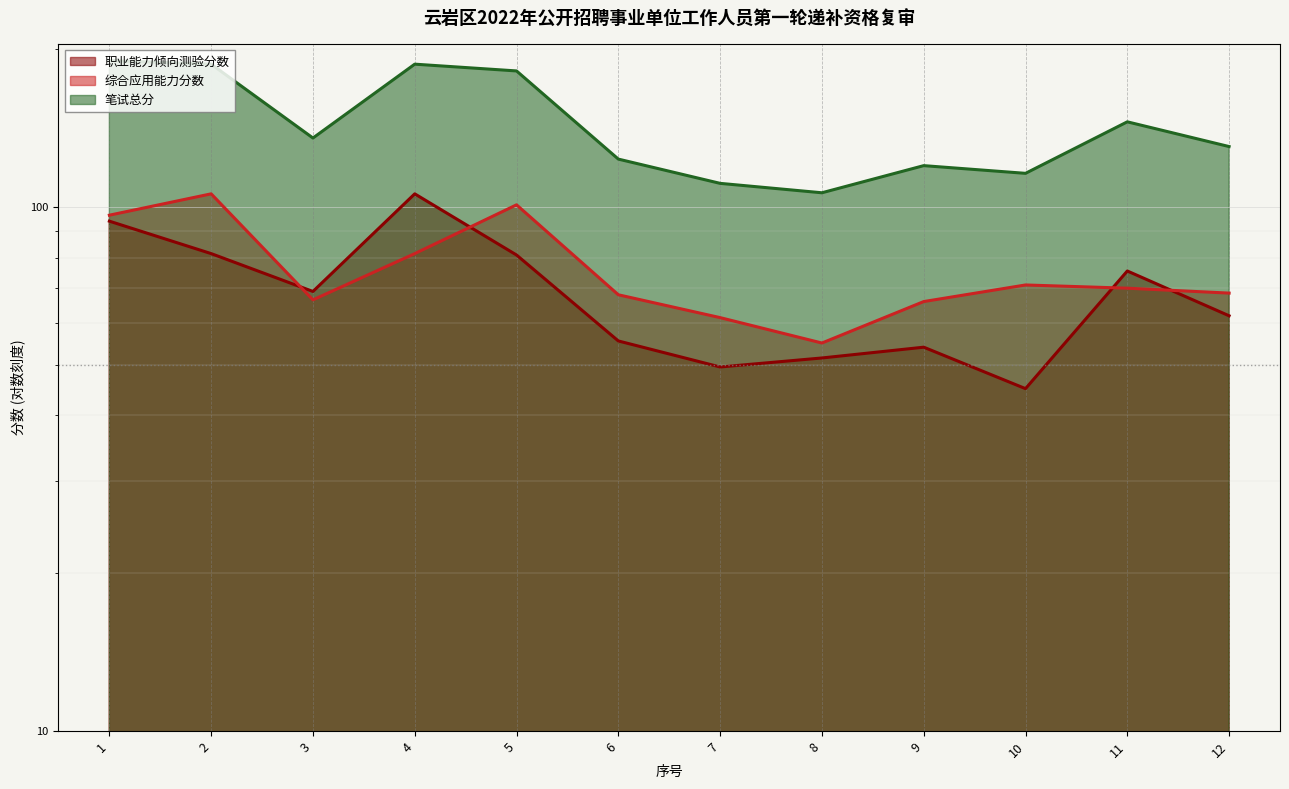

What is the difference between the highest and lowest values at 7?

61.5